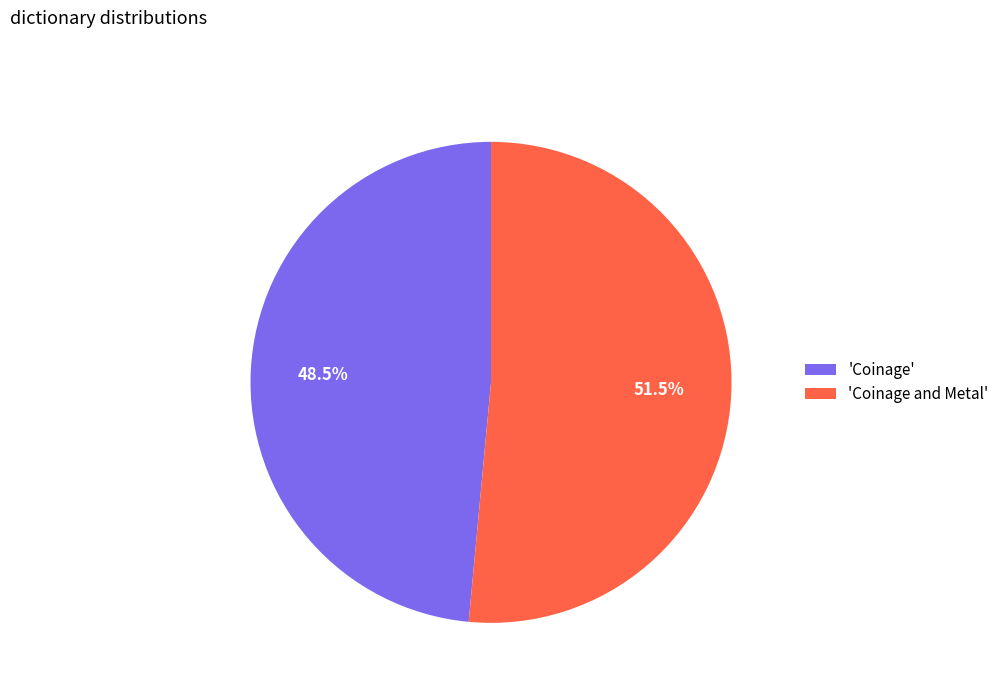

Does 'Coinage and Metal' account for over 50% of the chart?

Yes